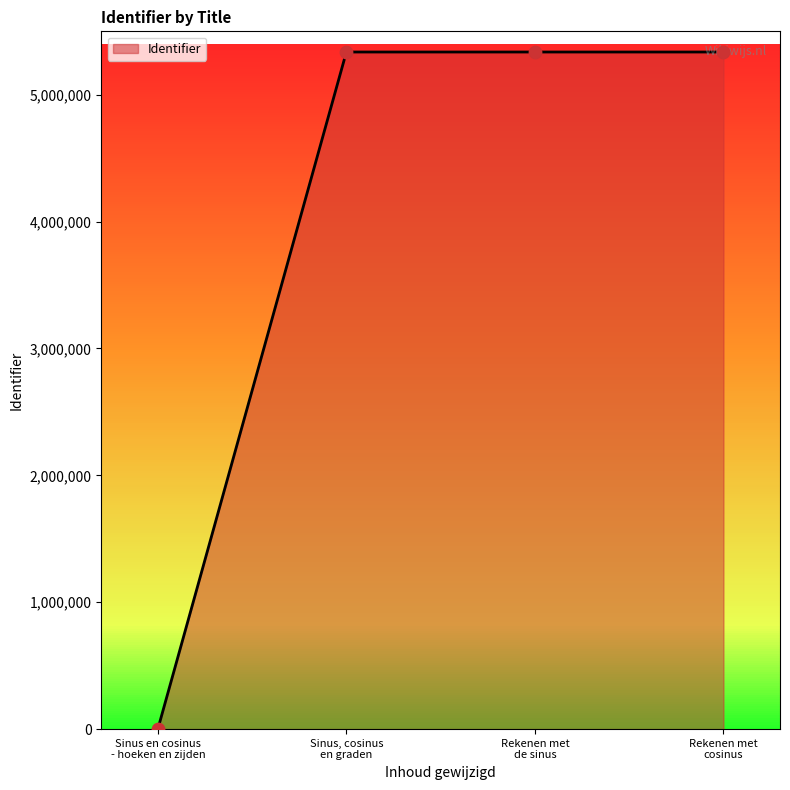

What is the maximum value shown in the chart?

5337043